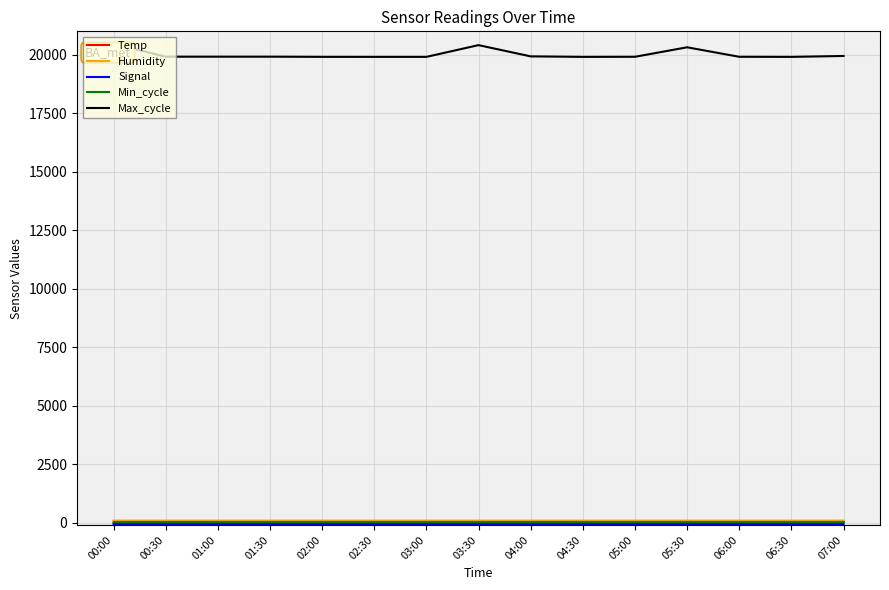

Which series has the largest range (max minus min)?

Max_cycle